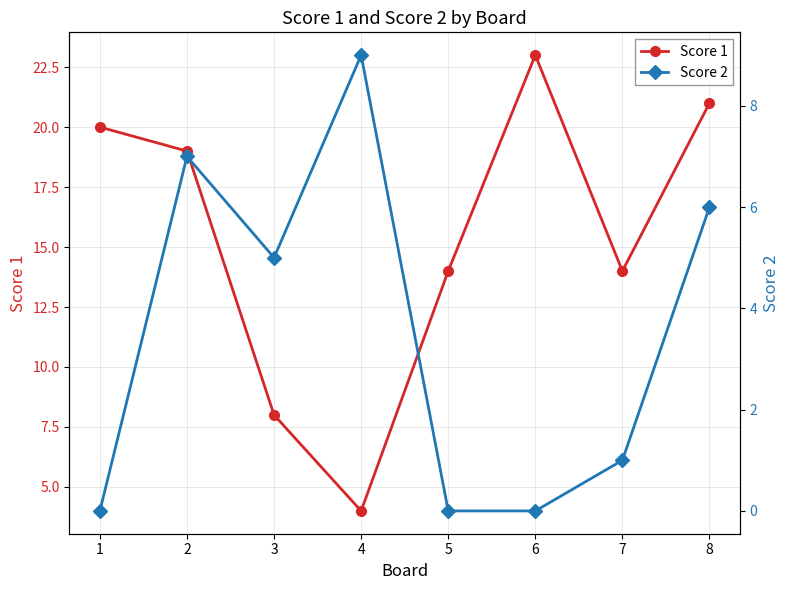

Is the value of Score 2 at 4 greater than the value of Score 1 at 4?

Yes